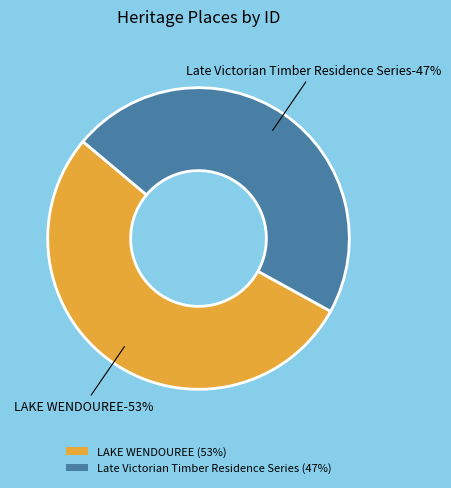

Approximately how many times larger is the value at Late Victorian Timber Residence Series compared to LAKE WENDOUREE?

0.9